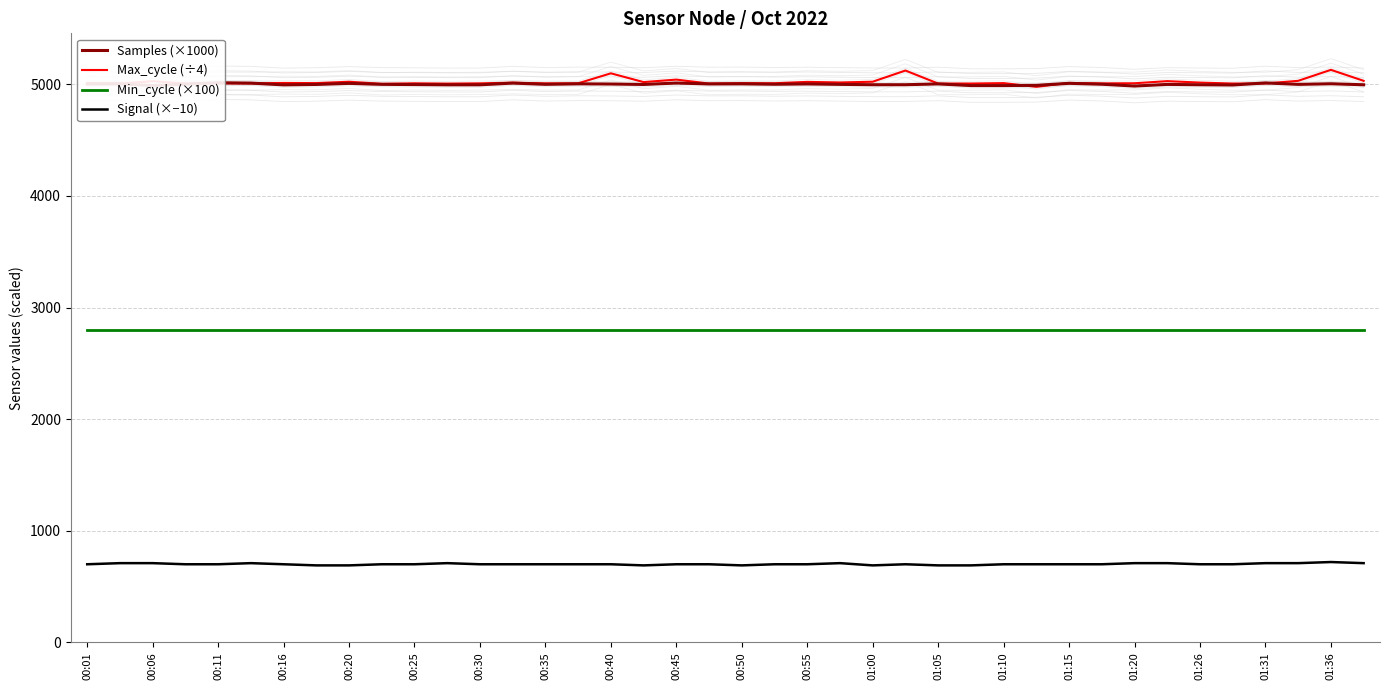

What is the average value of the Samples (×1000) series?

5000.1